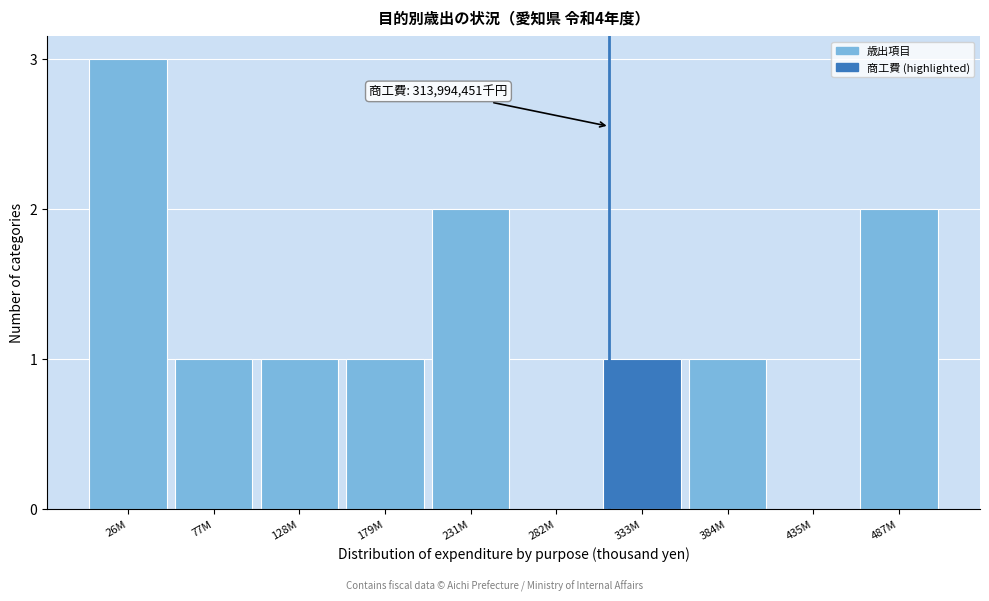

Reading left to right, list all the values displayed in this chart.

26M=3	77M=1	128M=1	179M=1	231M=2	282M=0	333M=1	384M=1	435M=0	487M=2